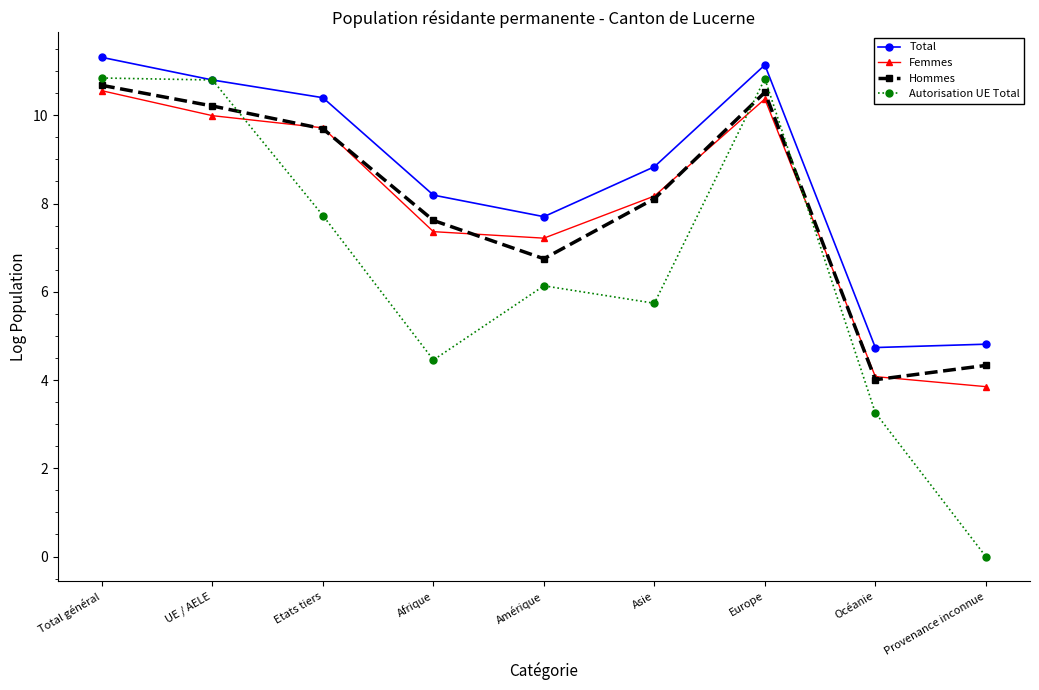

Reading left to right, list all the values displayed in this chart.

Total: Total général=11.3	UE / AELE=10.8	Etats tiers=10.4	Afrique=8.2	Amérique=7.7	Asie=8.8	Europe=11.1	Océanie=4.7	Provenance inconnue=4.8
Femmes: Total général=10.6	UE / AELE=10.0	Etats tiers=9.7	Afrique=7.4	Amérique=7.2	Asie=8.2	Europe=10.4	Océanie=4.1	Provenance inconnue=3.9
Hommes: Total général=10.7	UE / AELE=10.2	Etats tiers=9.7	Afrique=7.6	Amérique=6.7	Asie=8.1	Europe=10.5	Océanie=4.0	Provenance inconnue=4.3
Autorisation UE Total: Total général=10.8	UE / AELE=10.8	Etats tiers=7.7	Afrique=4.5	Amérique=6.1	Asie=5.7	Europe=10.8	Océanie=3.3	Provenance inconnue=0.0